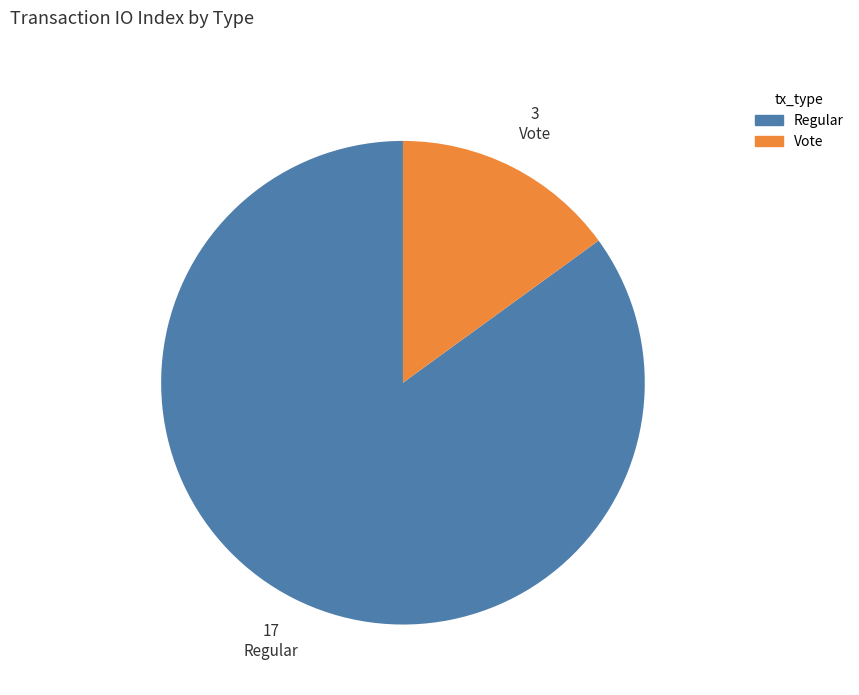

Which category has the smallest portion of the pie?

Vote